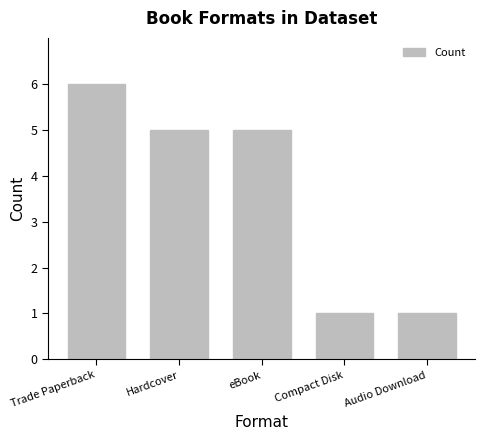

At which label does the data first exceed 5?

Trade Paperback